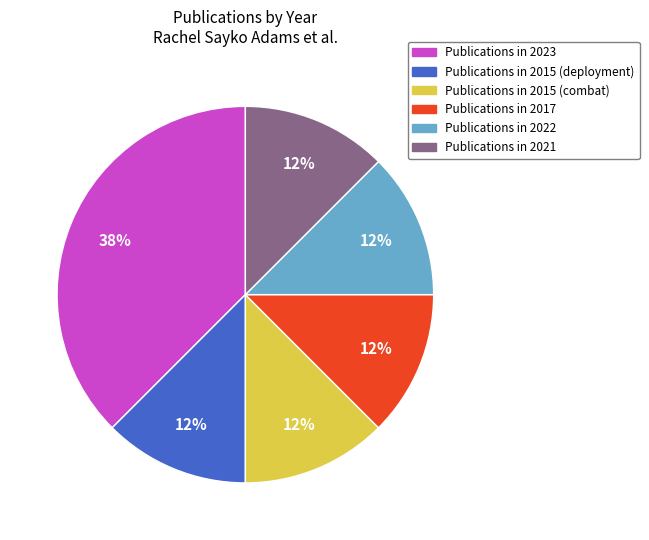

What is the ratio of the value at Publications in 2021 to the value at Publications in 2022?

1.0